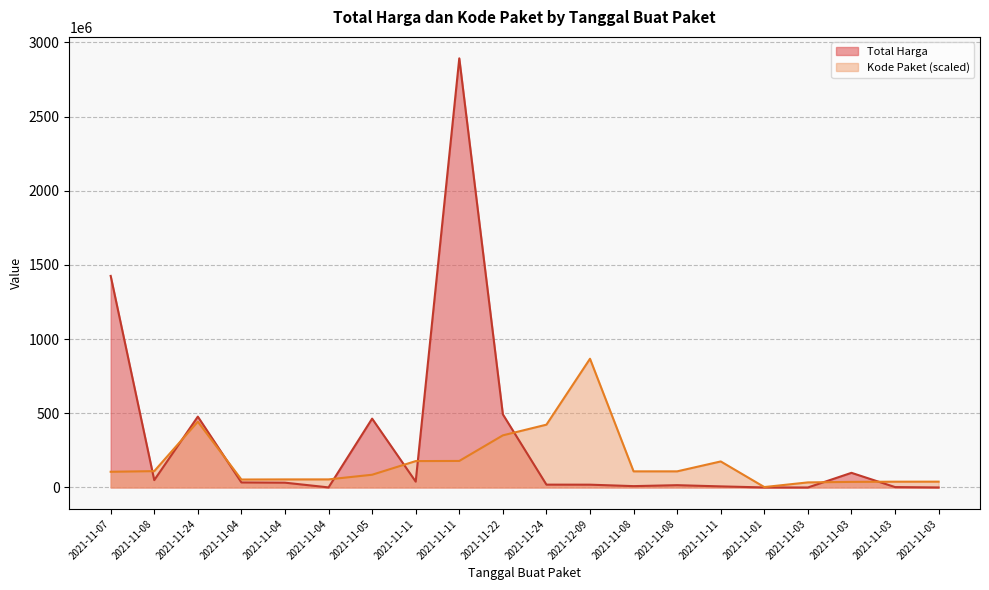

Reading left to right, what are all the values shown in this chart?

Total Harga: 2021-11-07=1425867900.0	2021-11-08=49730040.0	2021-11-24=477600000.0	2021-11-04=34000000.0	2021-11-04=32441200.0	2021-11-04=577875.0	2021-11-05=464002100.0	2021-11-11=39440000.0	2021-11-11=2892122000.0	2021-11-22=493000000.0	2021-11-24=19175000.0	2021-12-09=18900000.0	2021-11-08=9180000.0	2021-11-08=15513960.0	2021-11-11=7401240.0	2021-11-01=333600.0	2021-11-03=78000.0	2021-11-03=98772570.0	2021-11-03=2772000.0	2021-11-03=265000.0
Kode Paket: 2021-11-07=105865056.4	2021-11-08=110181969.5	2021-11-24=443352007.5	2021-11-04=53678234.1	2021-11-04=54408207.7	2021-11-04=54546651.0	2021-11-05=85910346.0	2021-11-11=177905903.3	2021-11-11=178875006.2	2021-11-22=351306107.2	2021-11-24=423378418.4	2021-12-09=867636600.0	2021-11-08=108690557.9	2021-11-08=108759779.5	2021-11-11=175514610.3	2021-11-01=2919894.6	2021-11-03=34289882.5	2021-11-03=37738378.6	2021-11-03=39103932.8	2021-11-03=39305304.8